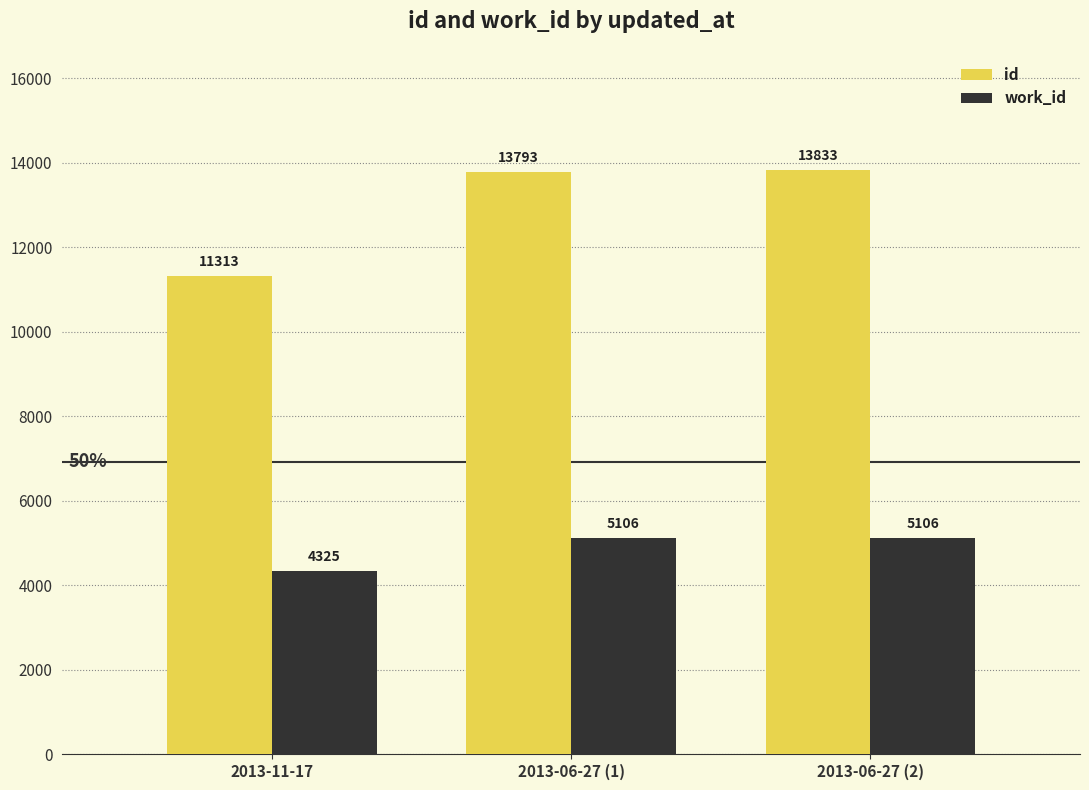

At which label is work_id closest to 4715?

2013-11-17